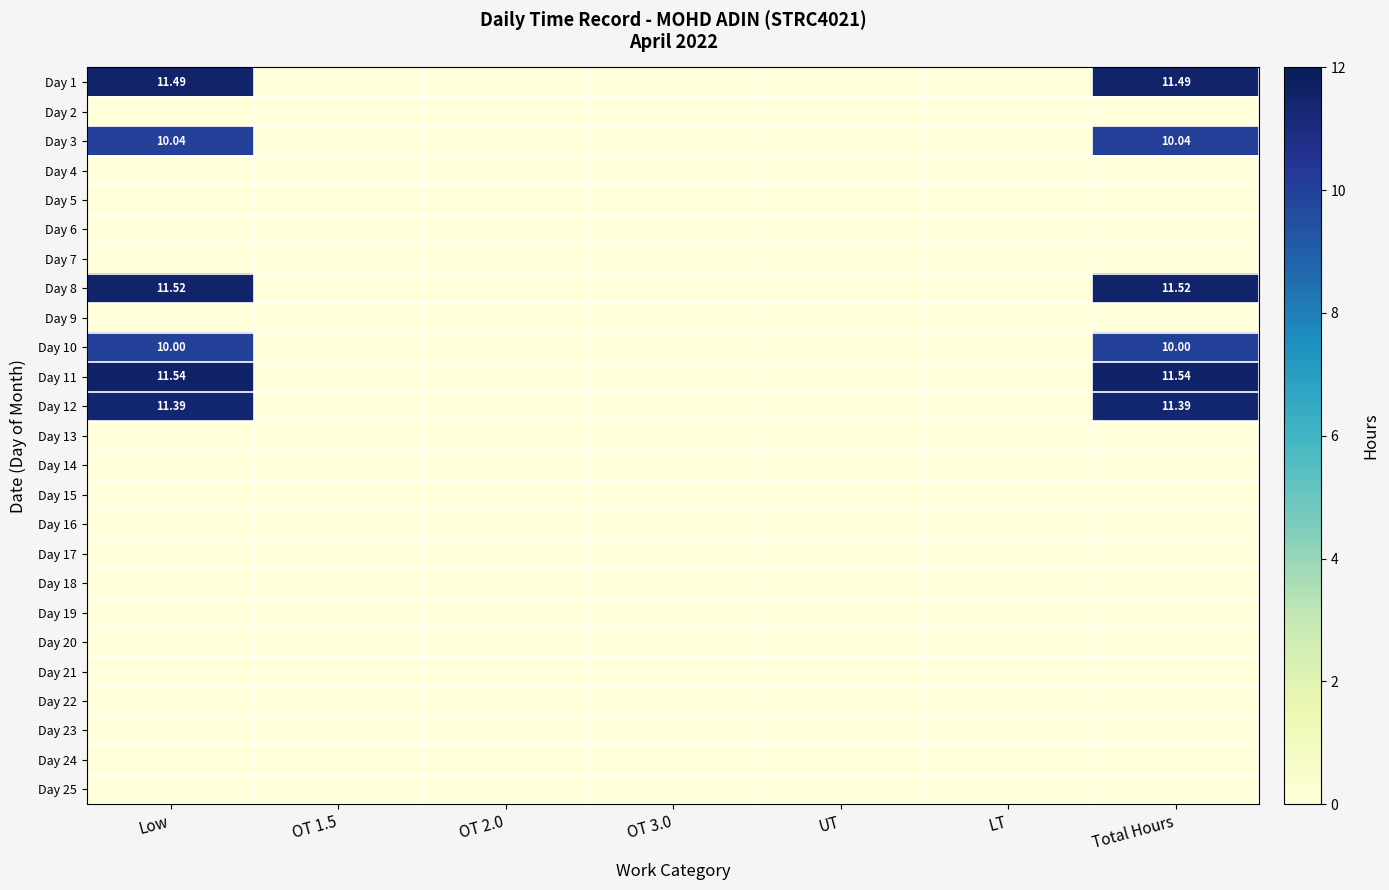

At how many categories does at least one series exceed 0?

2